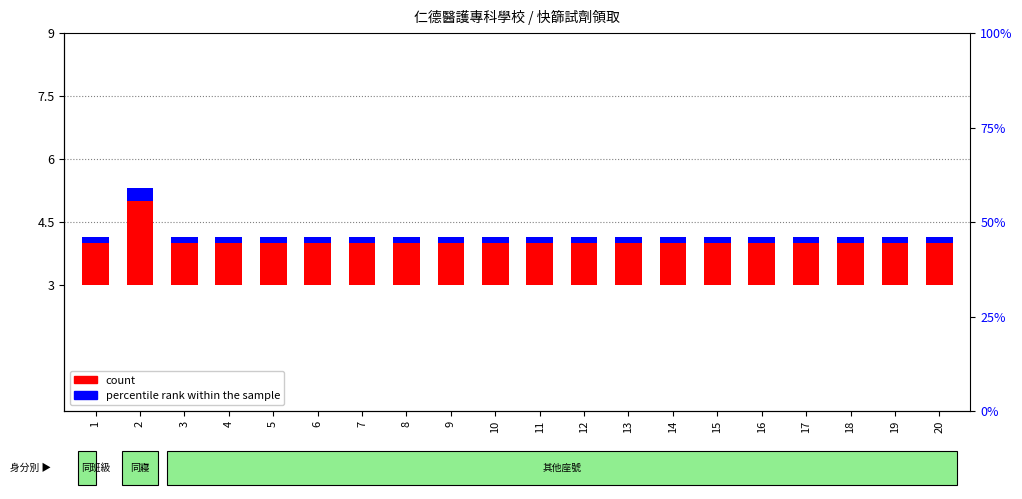

Read the count value at 12.

1.0